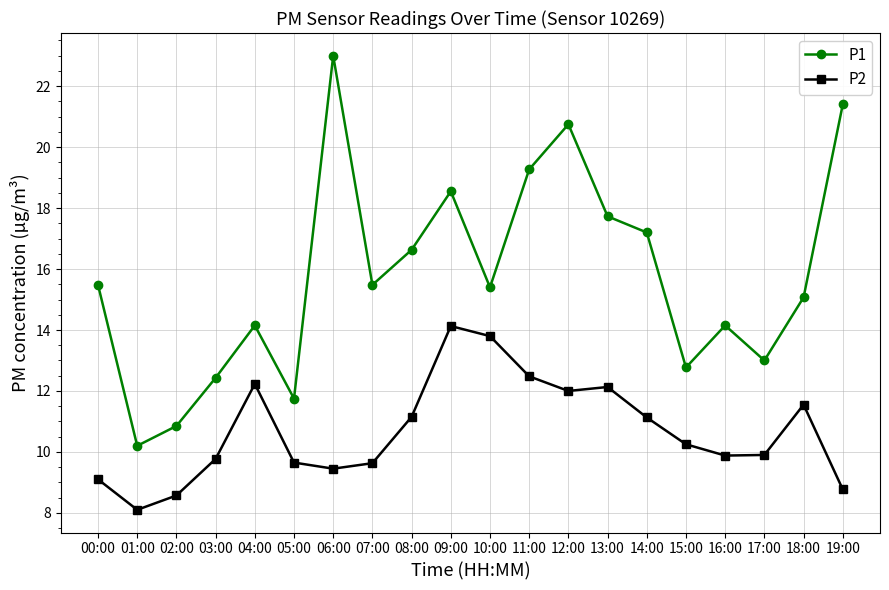

Rank the series by their maximum value, from lowest to highest.

P2, P1